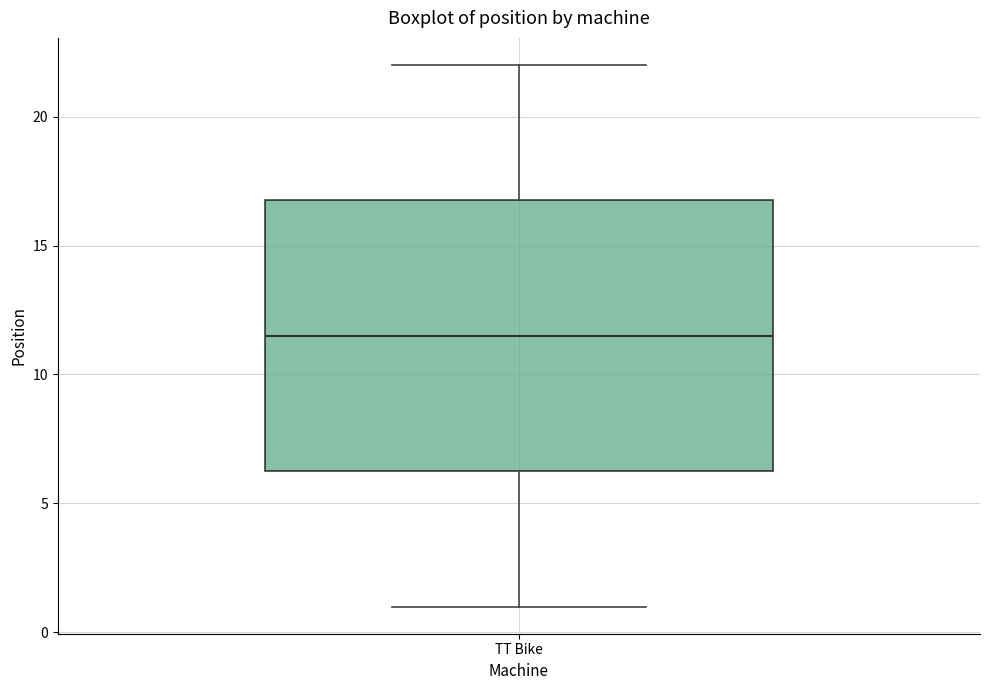

Where is the lower edge of the box for TT Bike on the y-axis? The values are not printed on the chart, so give them approximately, as read against the axis.

6.5